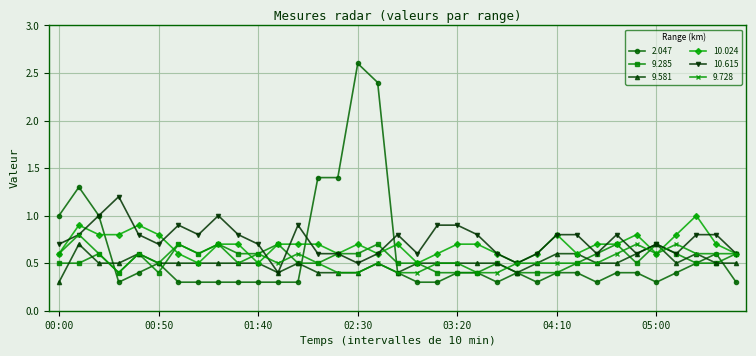

What is the value of the 9.728 point at the 16th from the left?

0.4